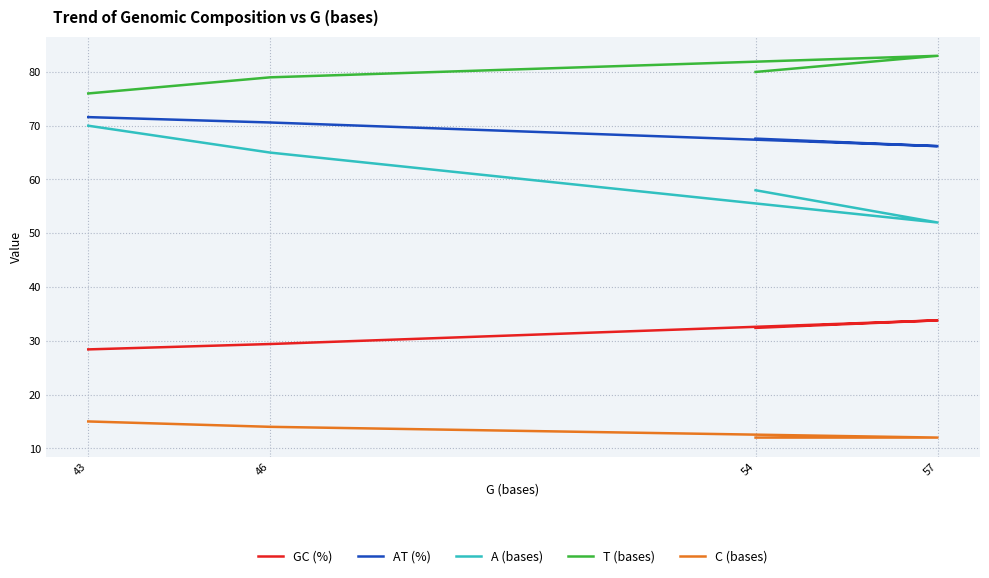

How many lines are shown in the chart?

5